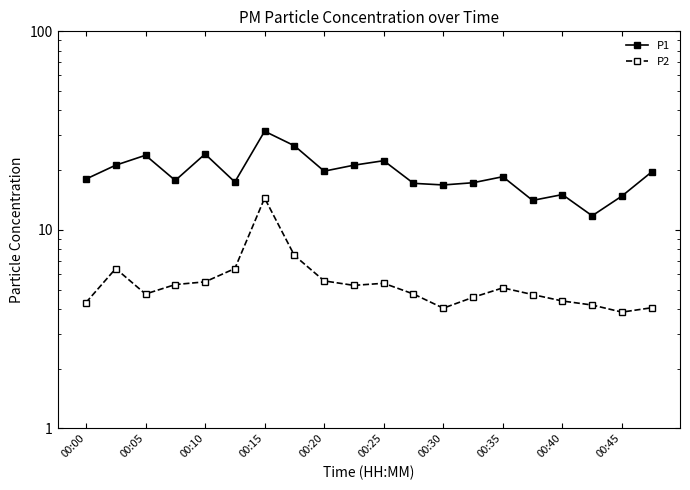

Which series has the largest total across all categories?

P1